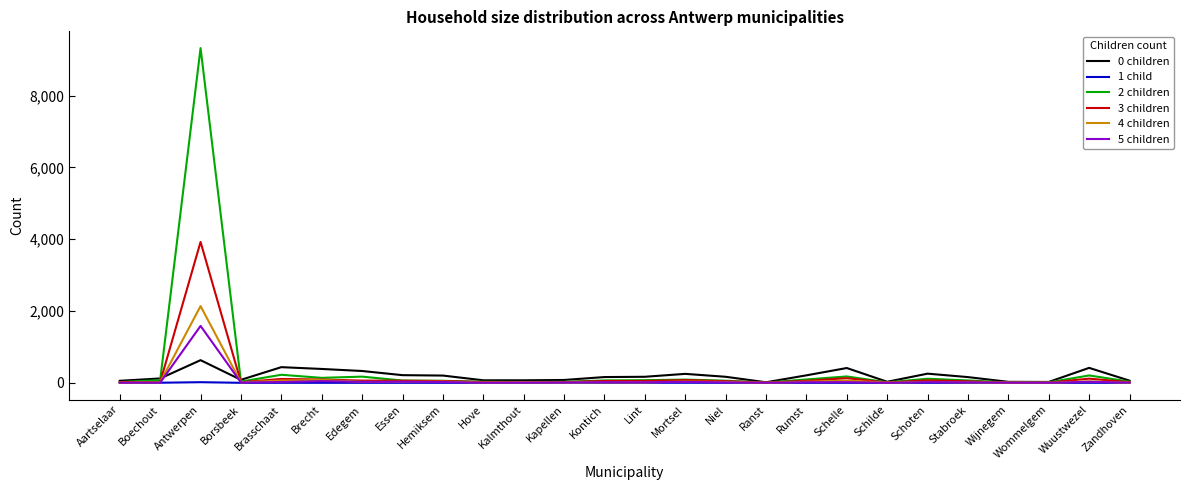

How many categories are shown in the chart?

26